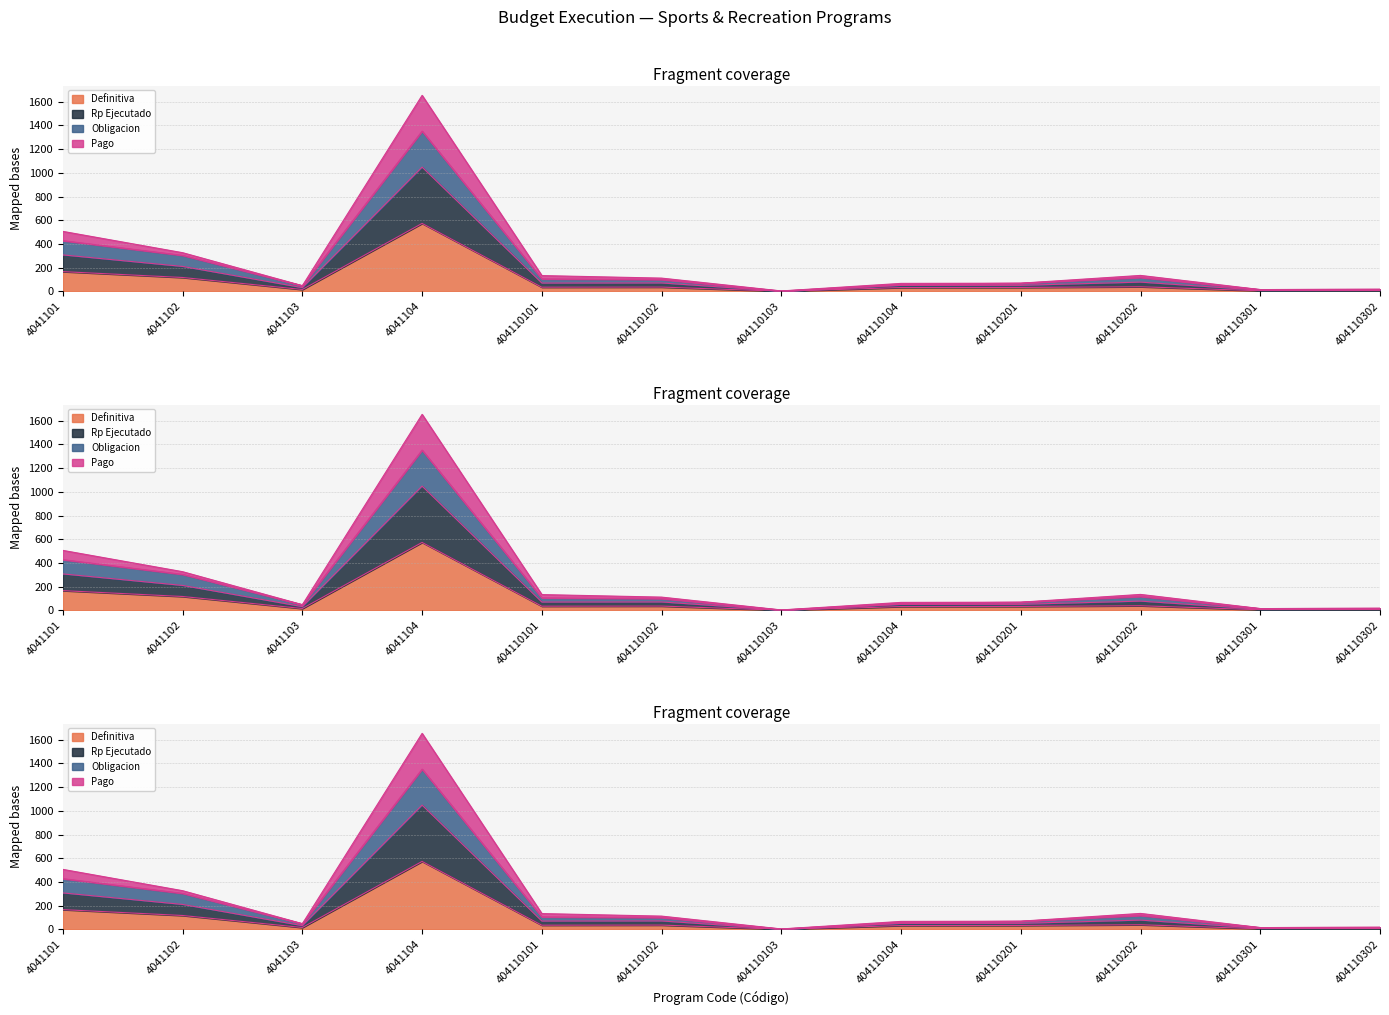

In Obligacion, how many points are lower than both neighbors (excluding endpoints)?

3